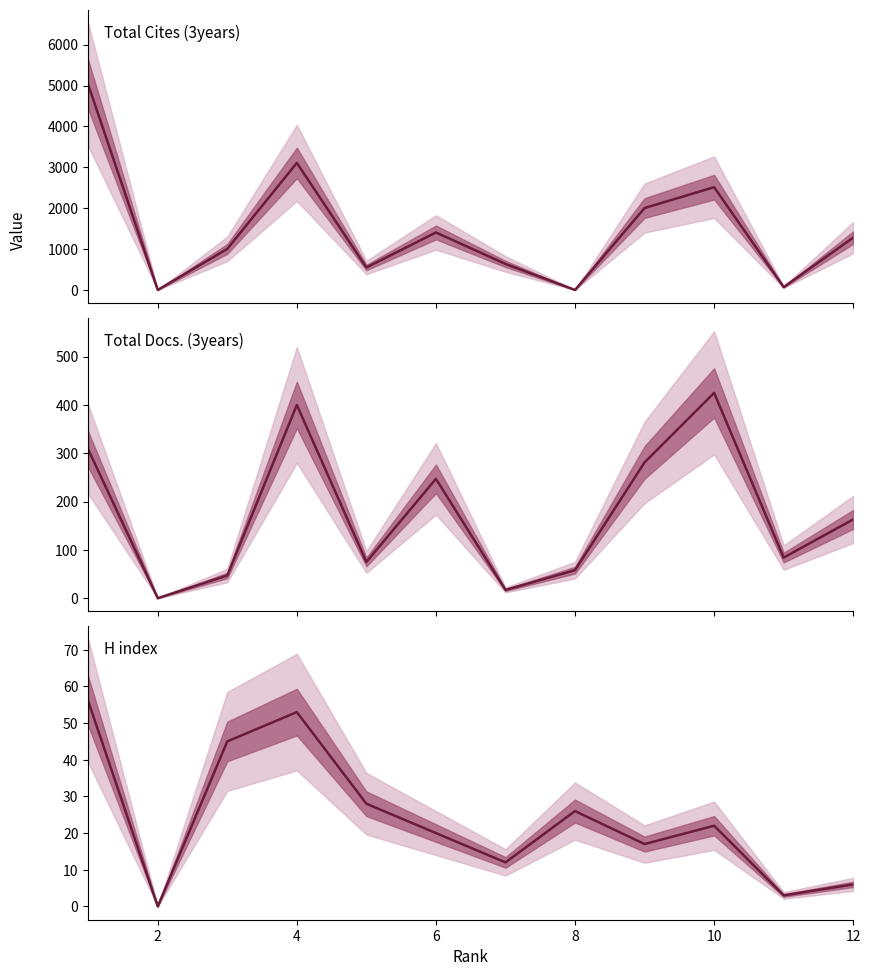

Is it true that Total Docs. (3years) equals 52 at 8?

False